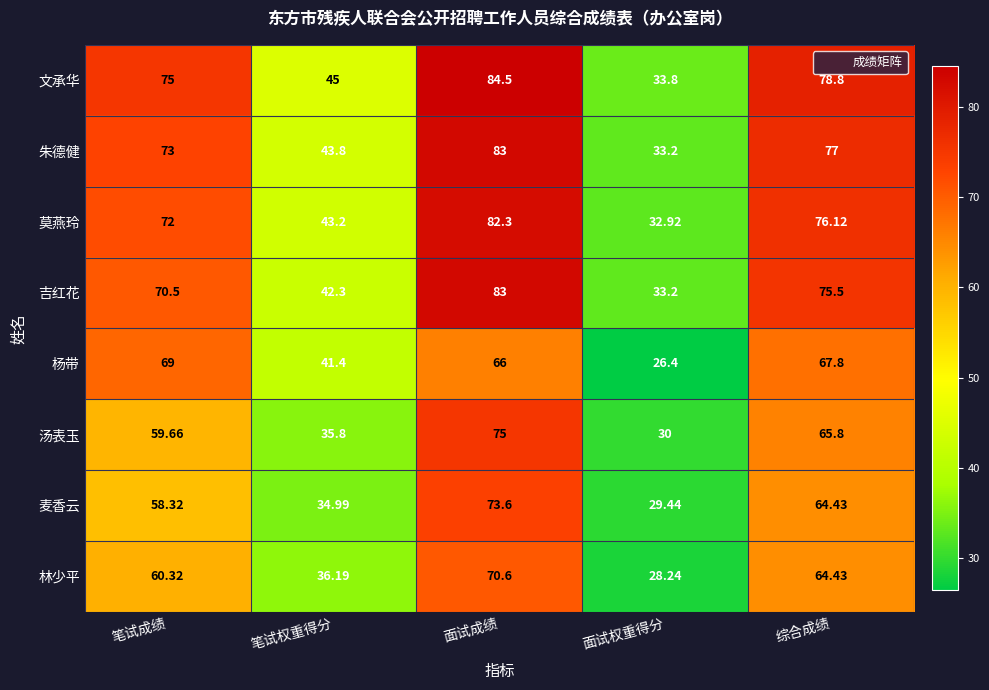

Which series has the widest spread of values?

文承华